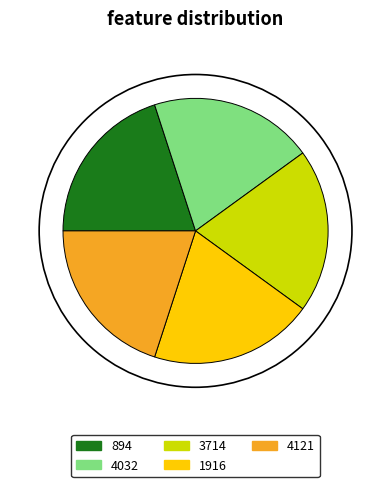

Combined, do 894 and 4121 account for over 50%?

No